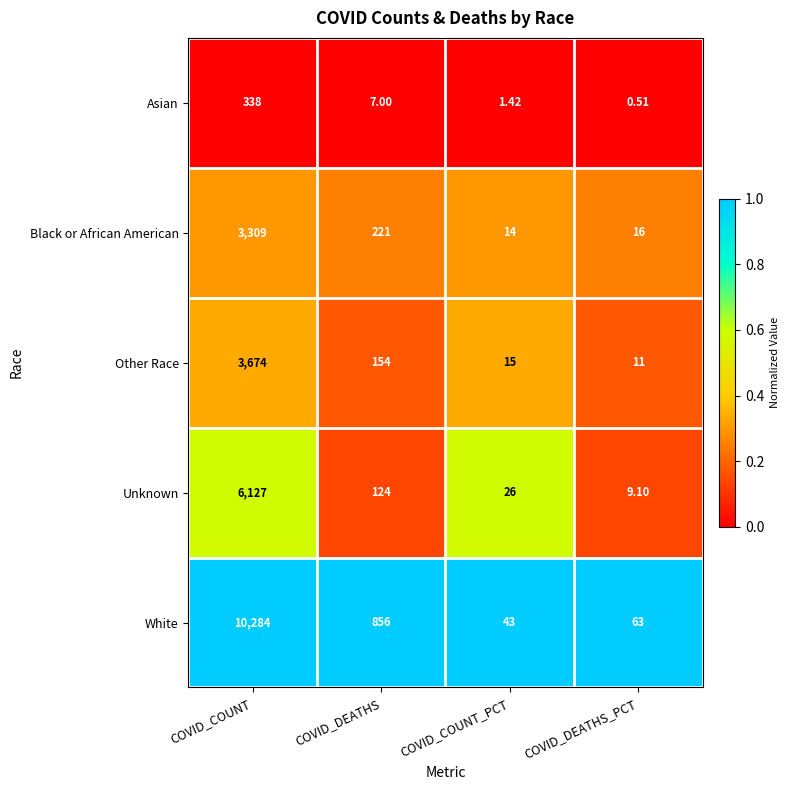

At COVID_COUNT_PCT, list the series in order from largest to smallest.

White, Unknown, Other Race, Black or African American, Asian